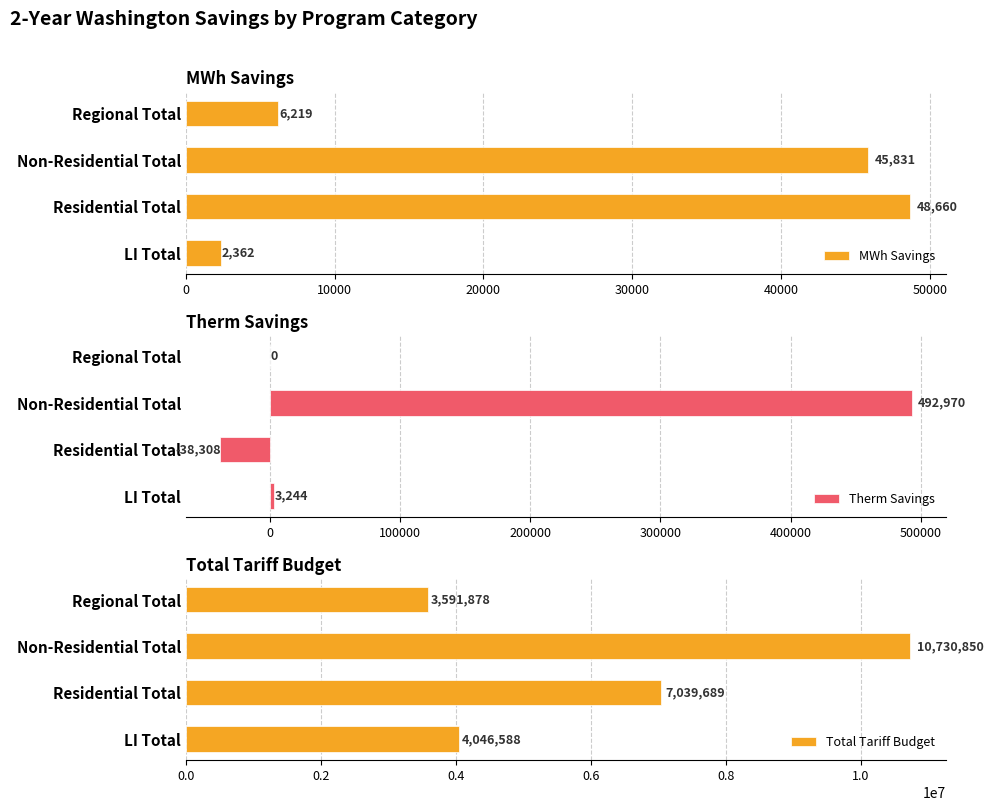

What are all the series names shown in the legend?

MWh Savings, Therm Savings, Total Tariff Budget